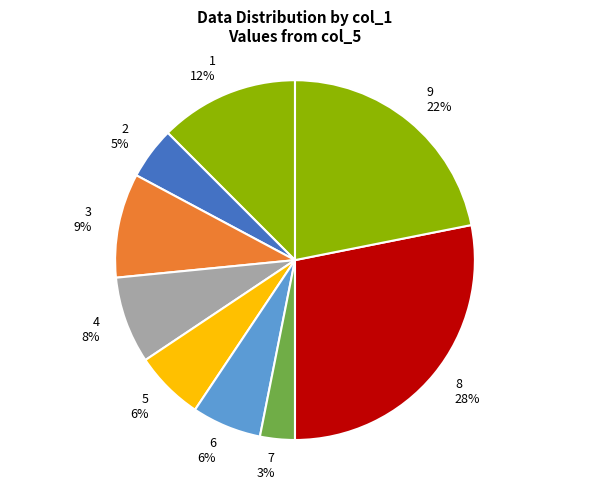

To the nearest percent, what is the difference between the largest and smallest slice percentages?

25%